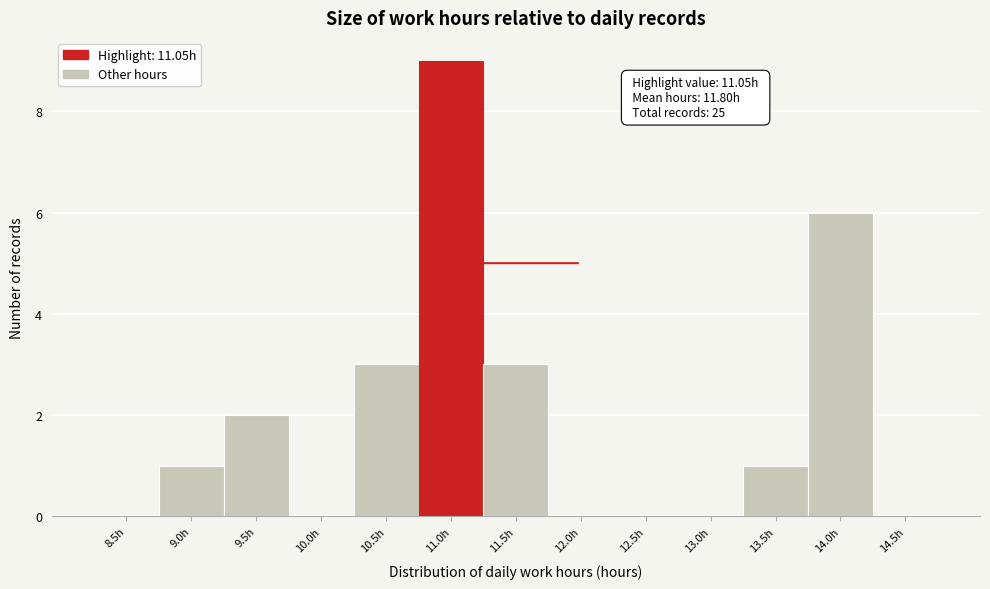

Reading left to right, what are all the values shown in this chart?

8.5h=0	9.0h=1	9.5h=2	10.0h=0	10.5h=3	11.0h=9	11.5h=3	12.0h=0	12.5h=0	13.0h=0	13.5h=1	14.0h=6	14.5h=0